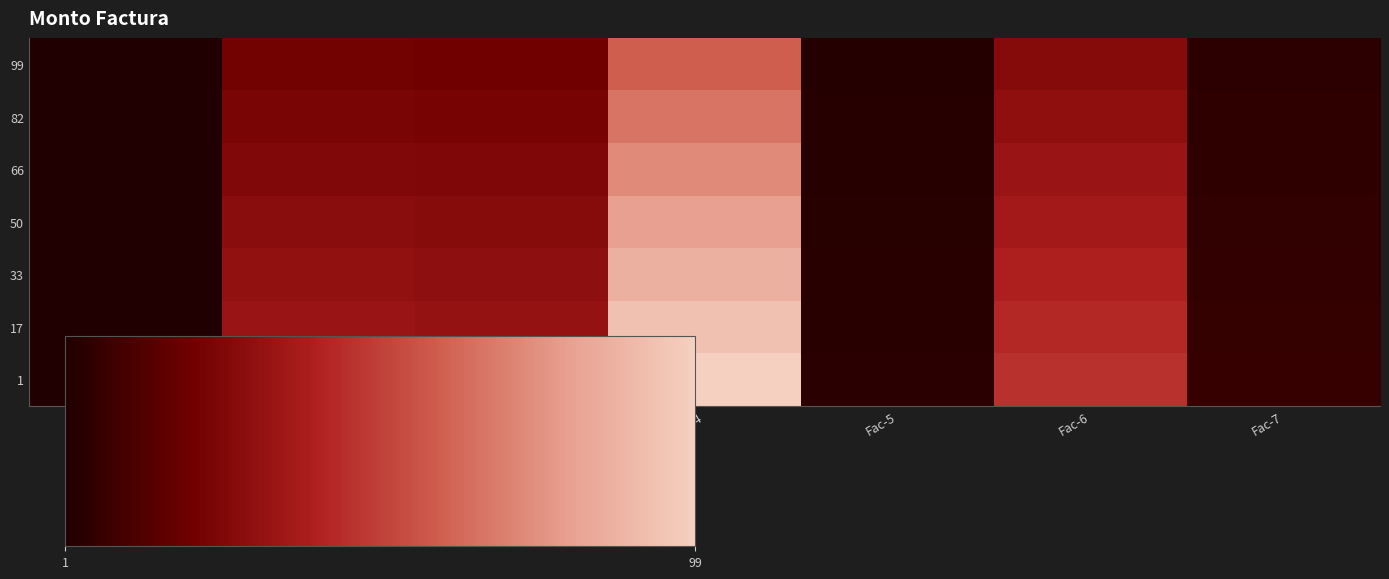

What is the difference between the highest and lowest values at Fac-7?

2.7